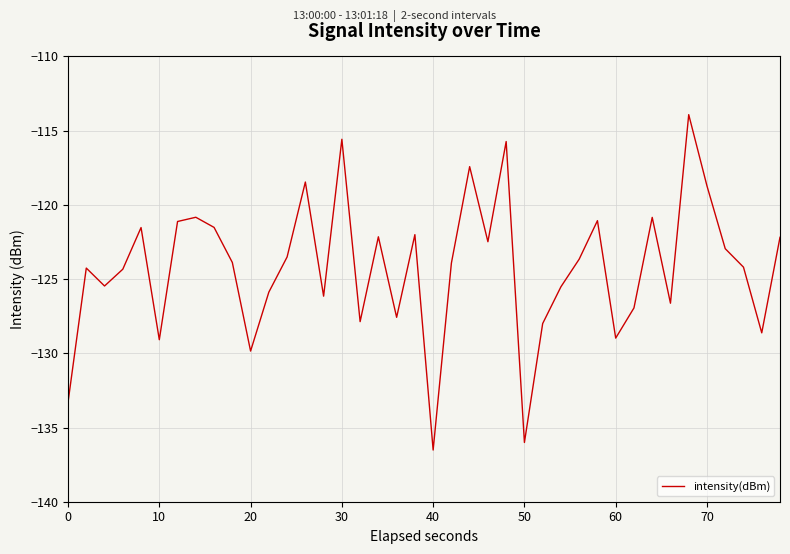

What is the difference between the maximum and minimum values?

22.6